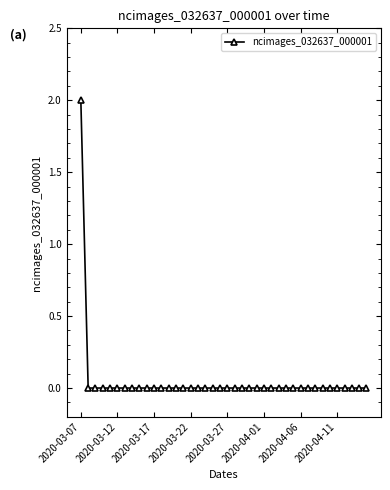

At which category does the chart reach its peak across all series?

2020-03-07